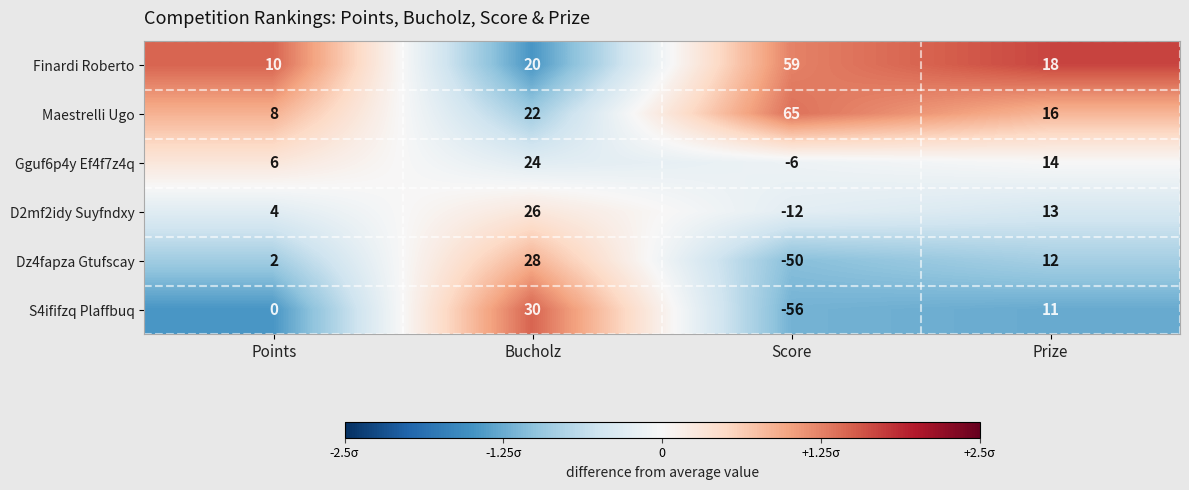

What is the difference between the maximum and second lowest values in the D2mf2idy Suyfndxy series?

22